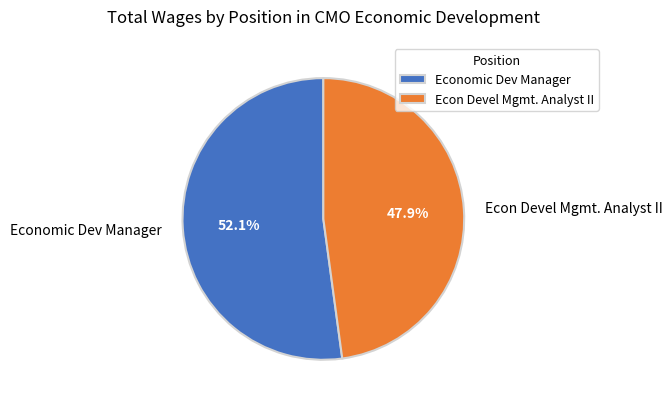

How many slices are in this pie chart?

2